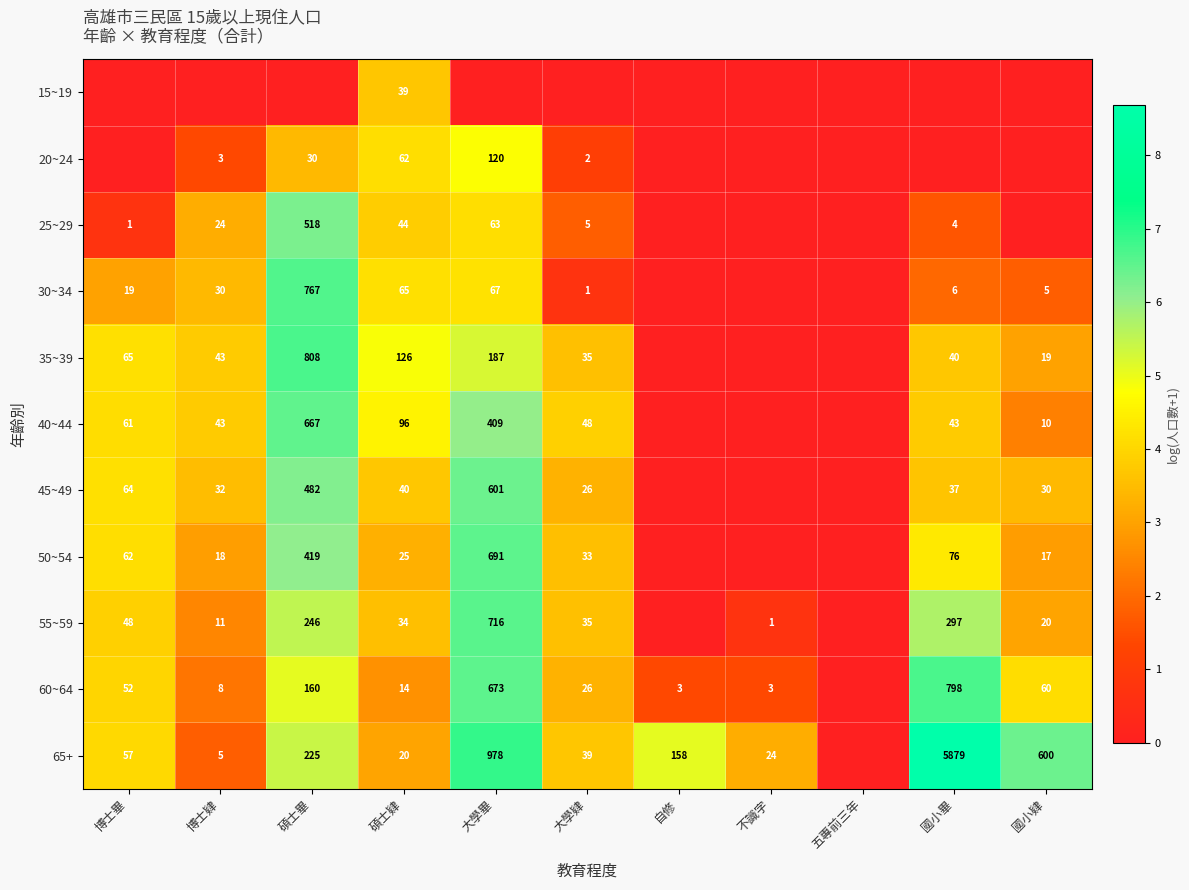

What is the difference between the highest and lowest values at 碩士肄?

112